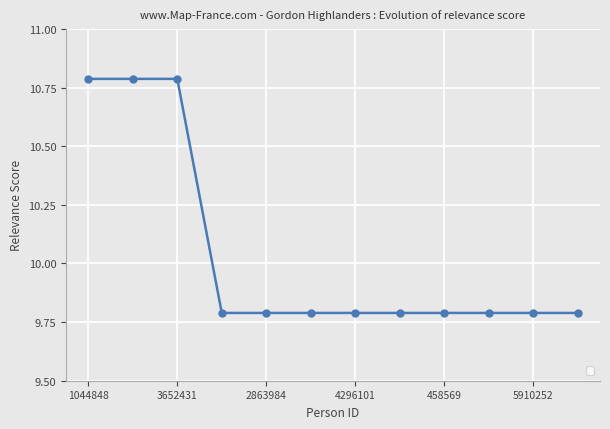

What is the difference between the maximum and minimum values?

1.0